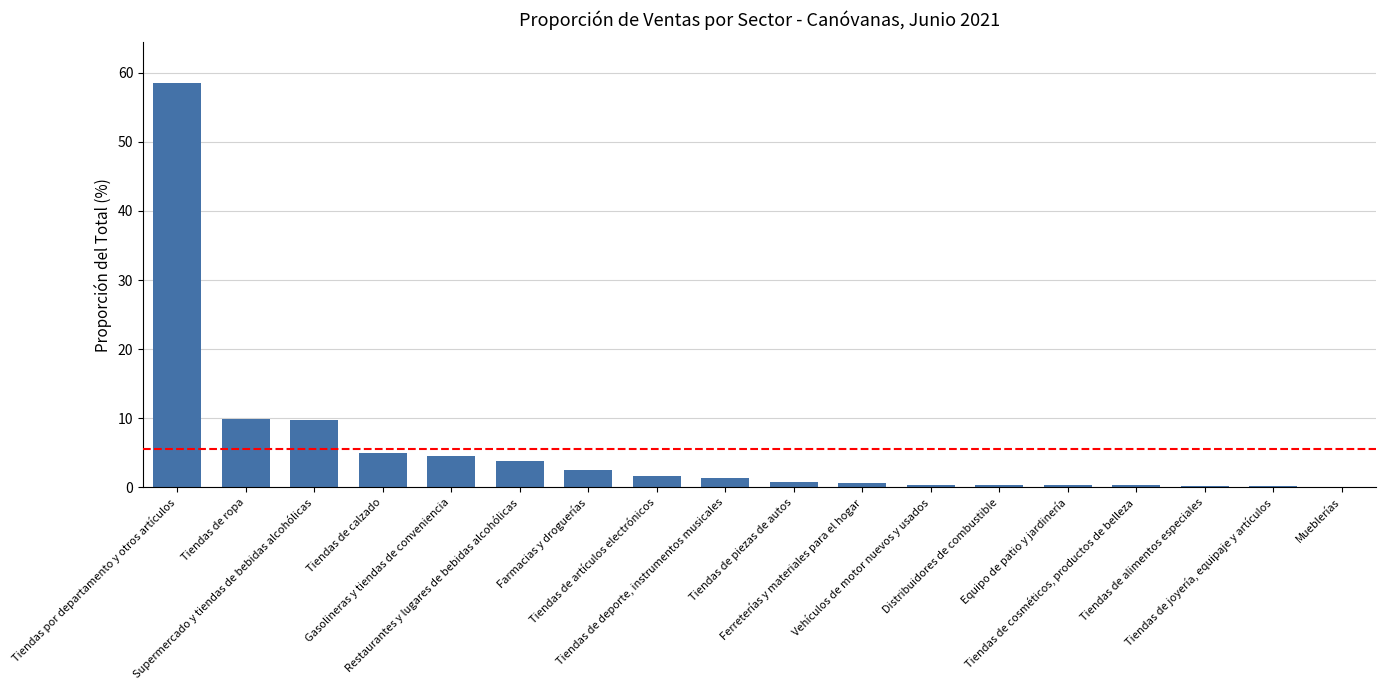

What is the maximum value shown in the chart?

58.6